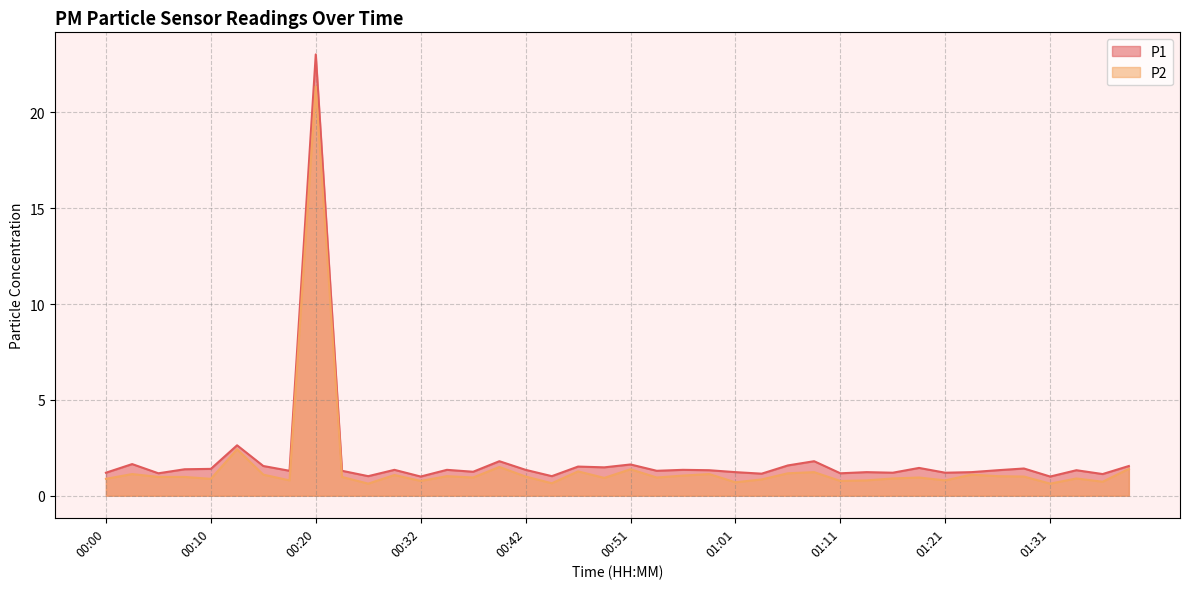

Is it true that P2 equals 1.5 at 00:39?

True